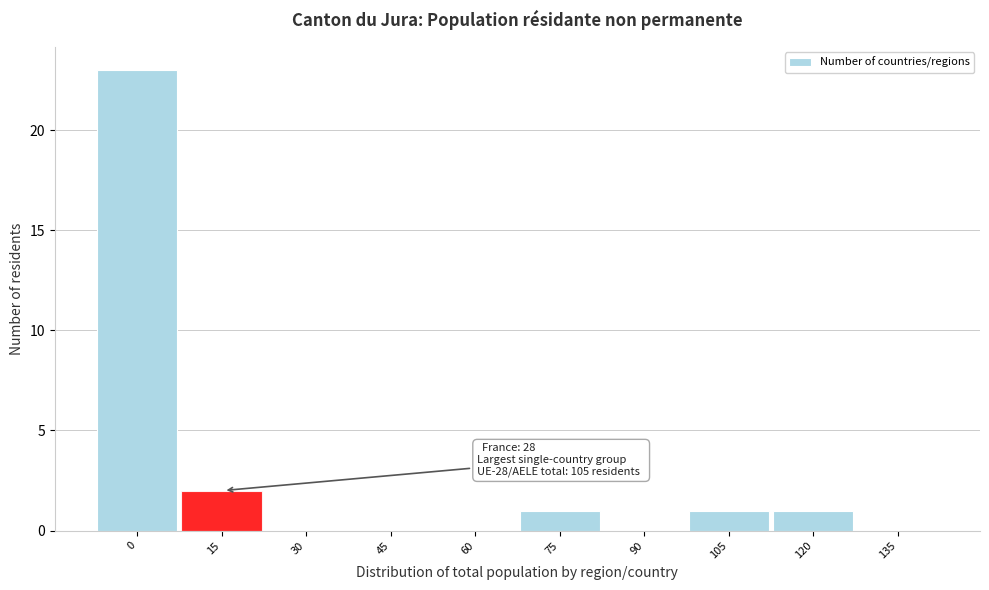

Reading left to right, transcribe all the data shown in this chart.

0=23	15=2	30=0	45=0	60=0	75=1	90=0	105=1	120=1	135=0